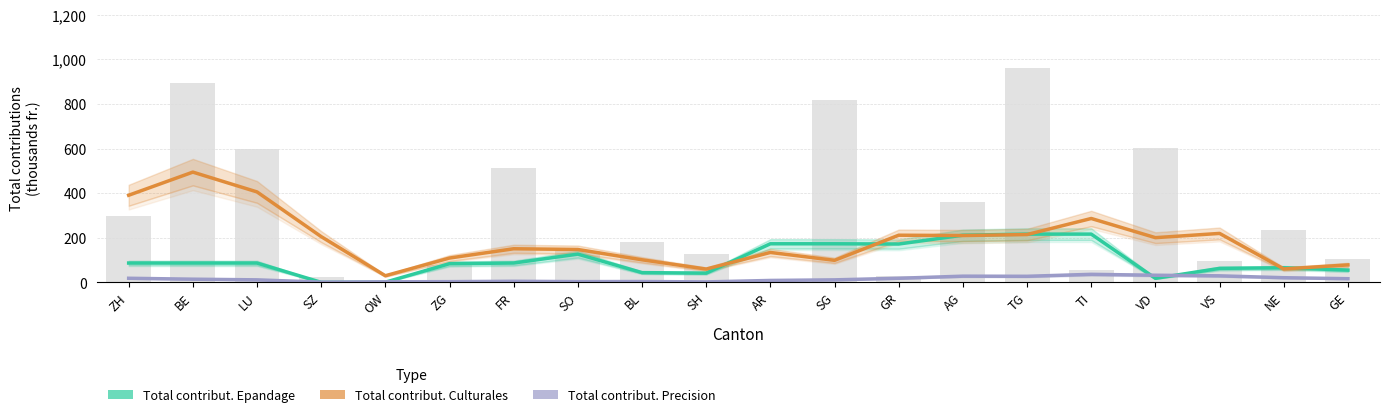

How many data points does each series have?

20